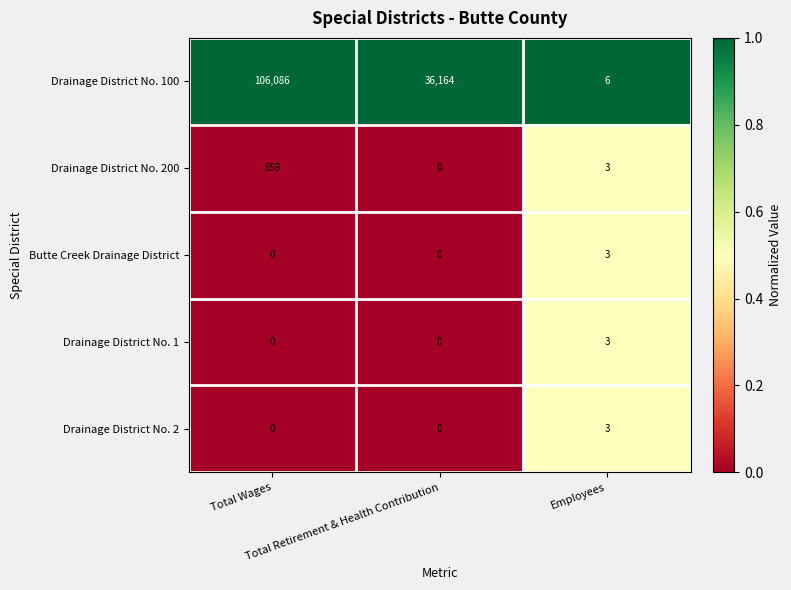

What is the difference between the maximum and second lowest values in the Butte Creek Drainage District series?

3